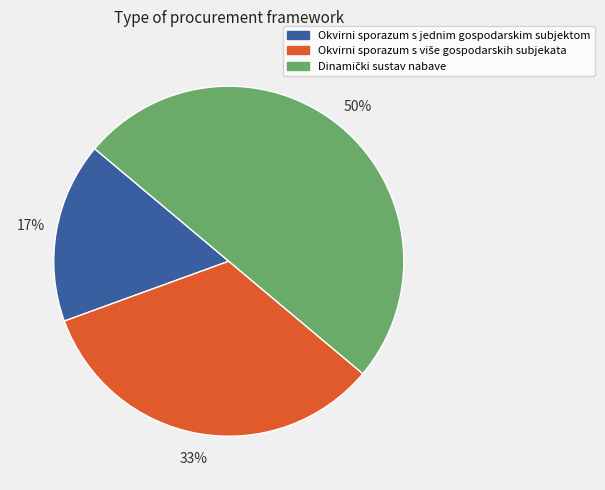

To the nearest percent, what is the difference between the largest and smallest slice percentages?

33%